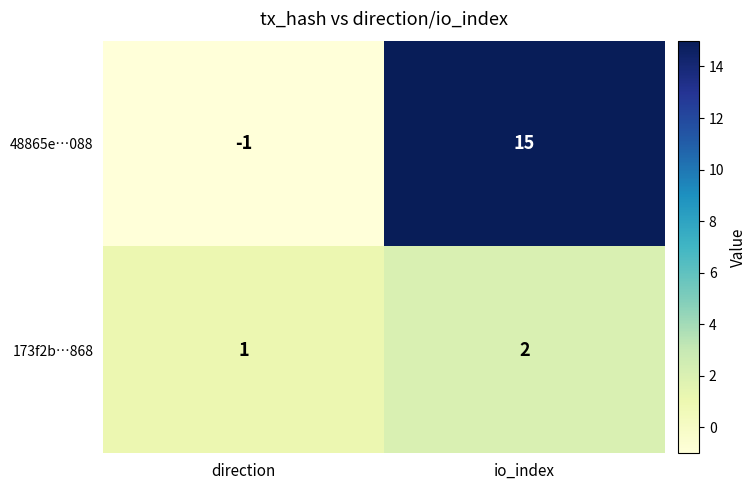

At which label does 48865e…088 reach its peak?

io_index